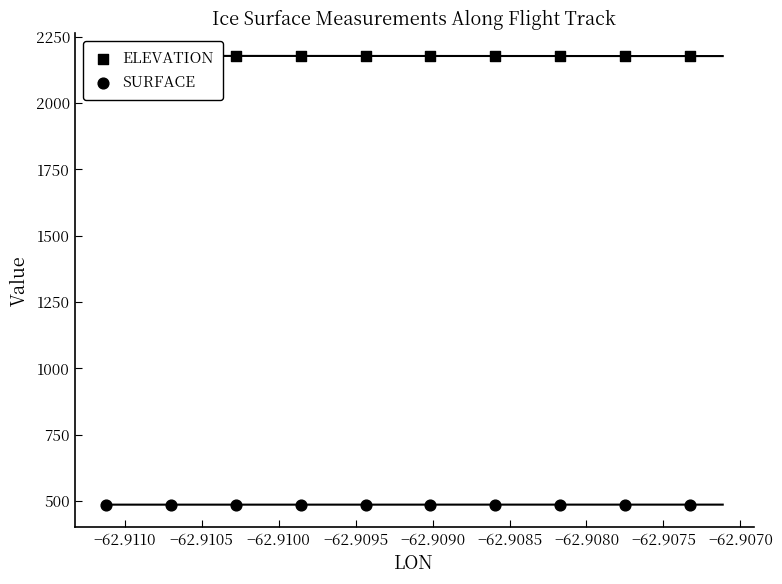

Which series reaches the minimum Y coordinate?

SURFACE